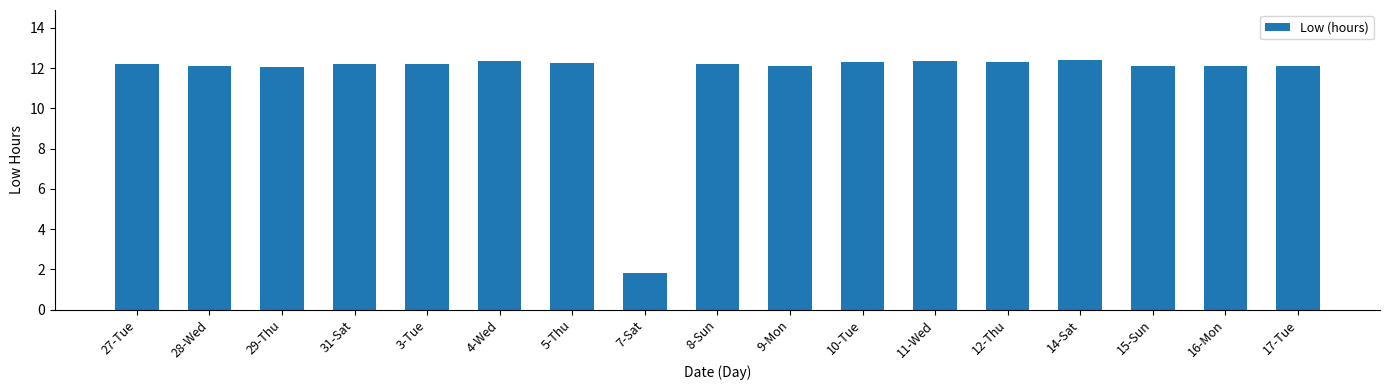

What is the change in value from 7-Sat to 8-Sun?

+10.4